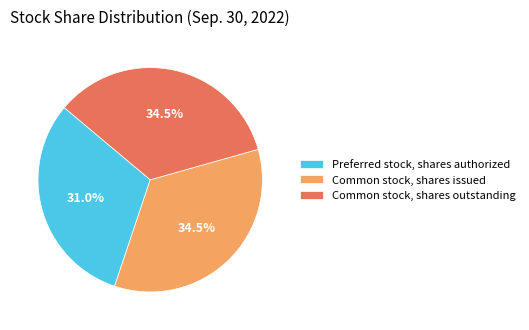

To the nearest percent, what portion does Preferred stock, shares authorized represent?

31%